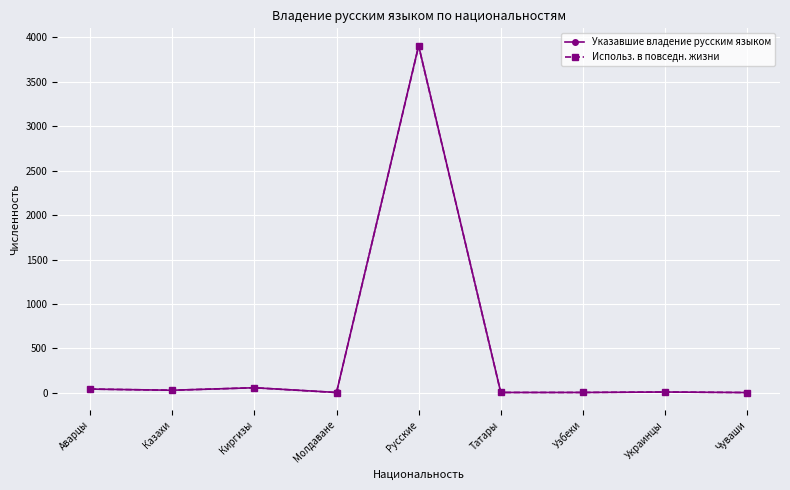

At which label does Использ. в повседн. жизни reach its peak?

Русские